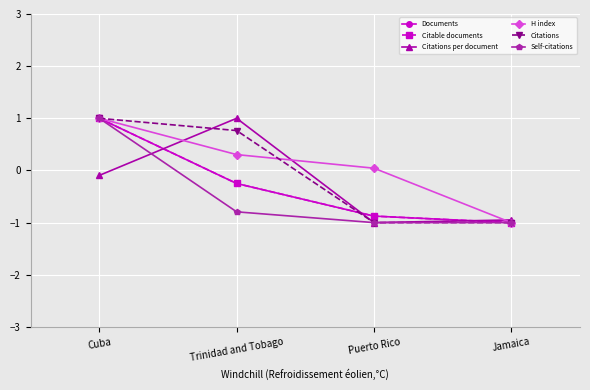

Does the chart have visible grid lines?

Yes